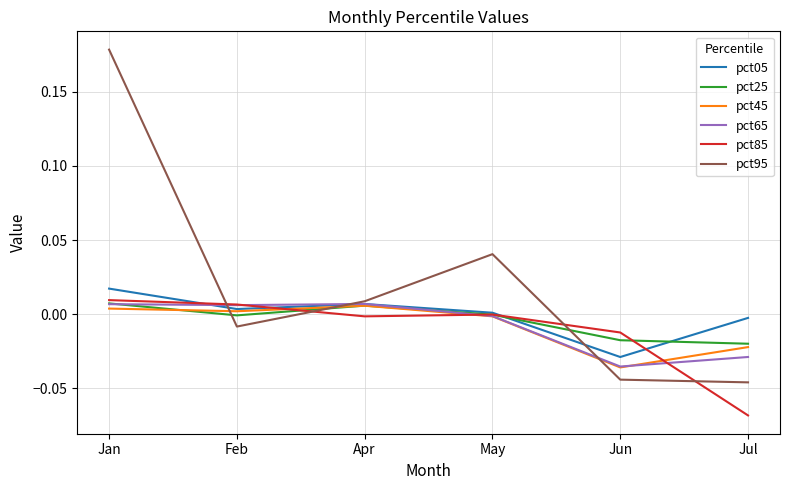

Is it true that pct65 equals 0.0 at Apr?

True